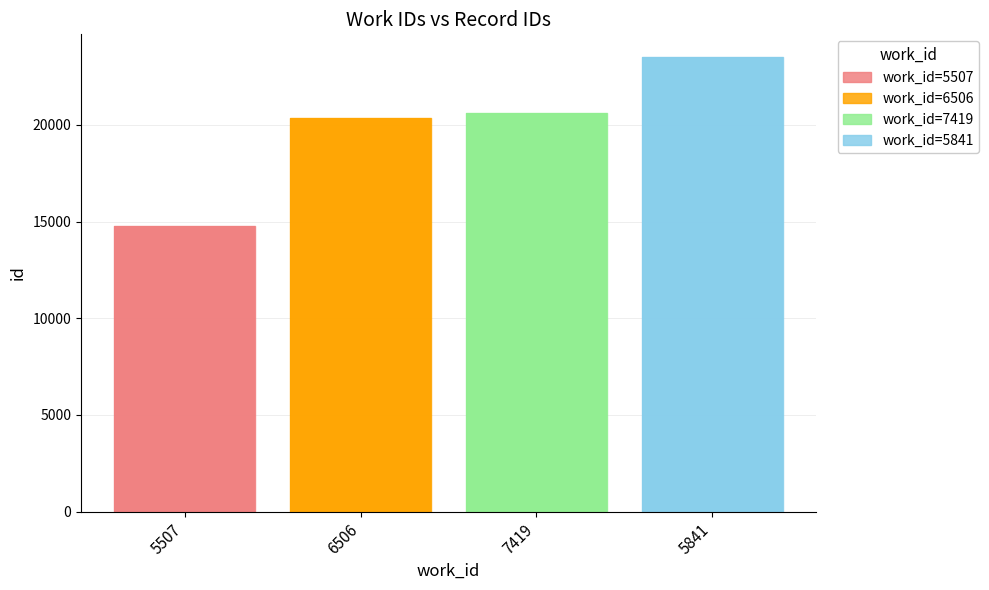

What is the greatest value displayed?

23510